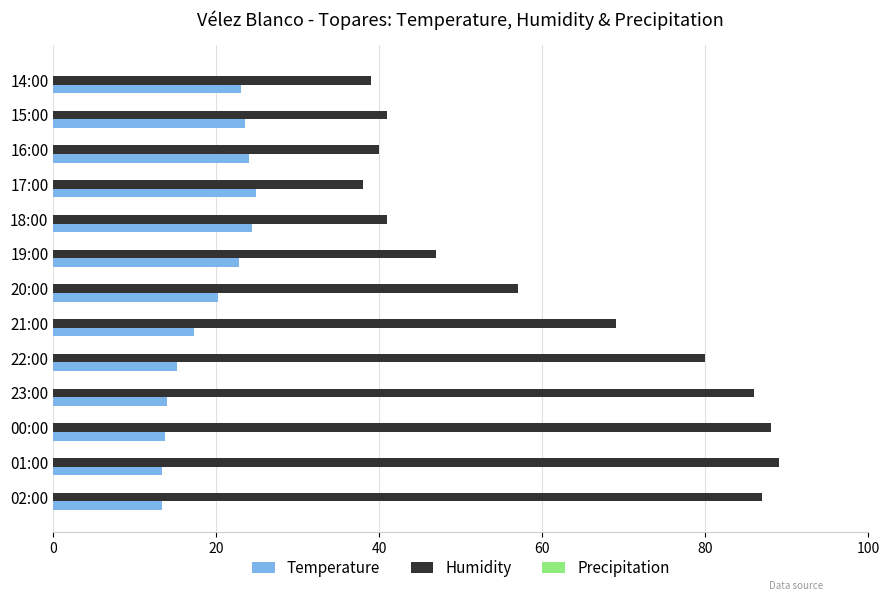

Which series has the largest range (max minus min)?

Humidity